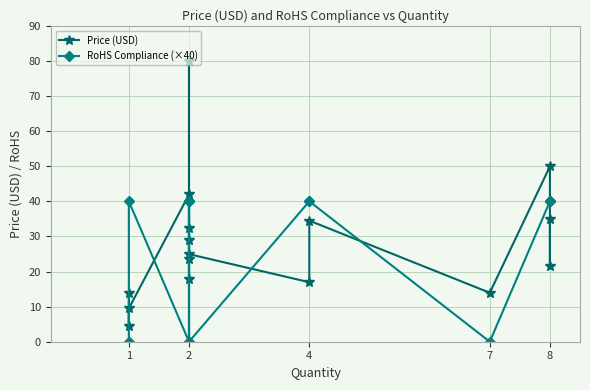

How many series are shown in this chart?

2